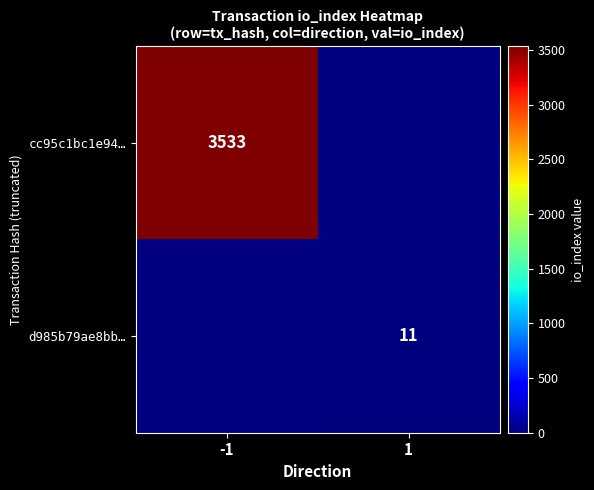

The cc95c1bc1e94… series shows 3533 at -1. True or false?

True